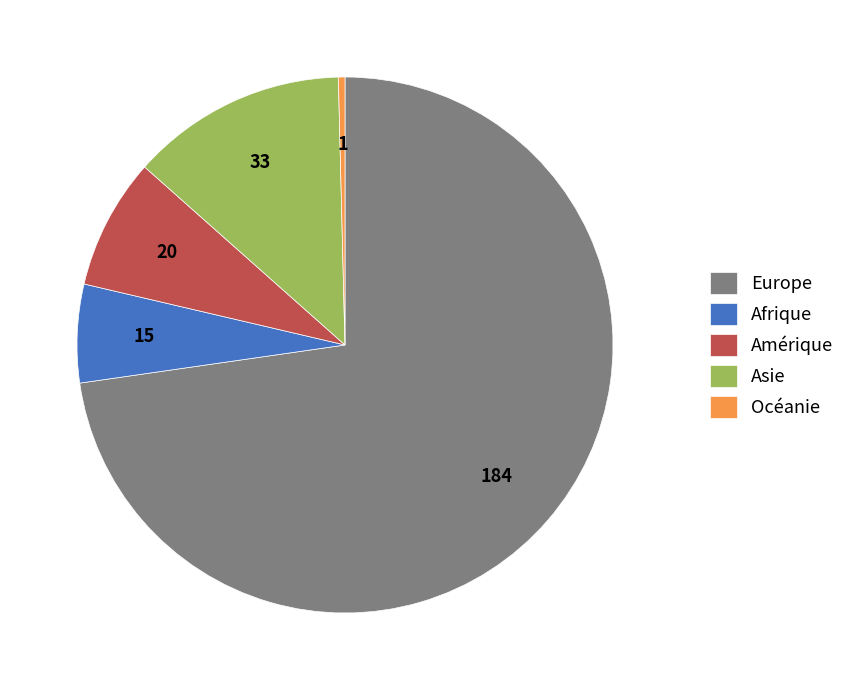

Count the number of slices in the pie.

5